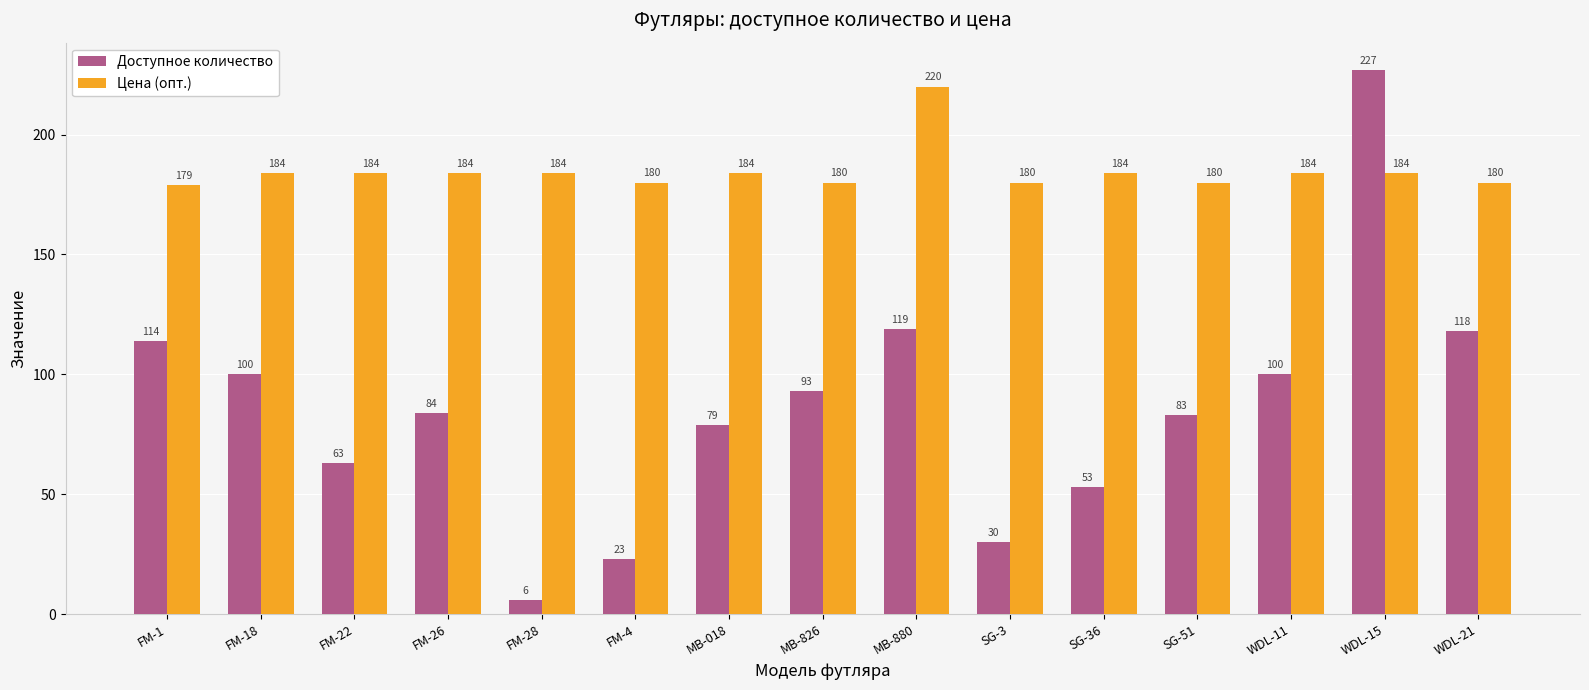

Read the Цена (опт.) value at FM-18.

184